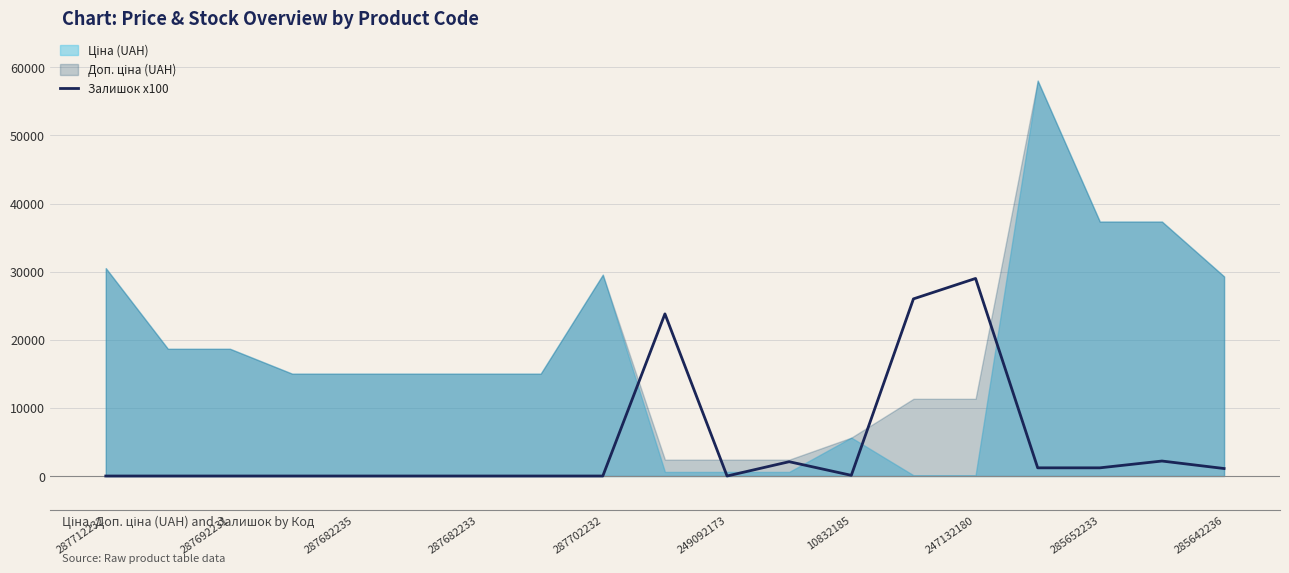

Count the number of values greater than 0.

9